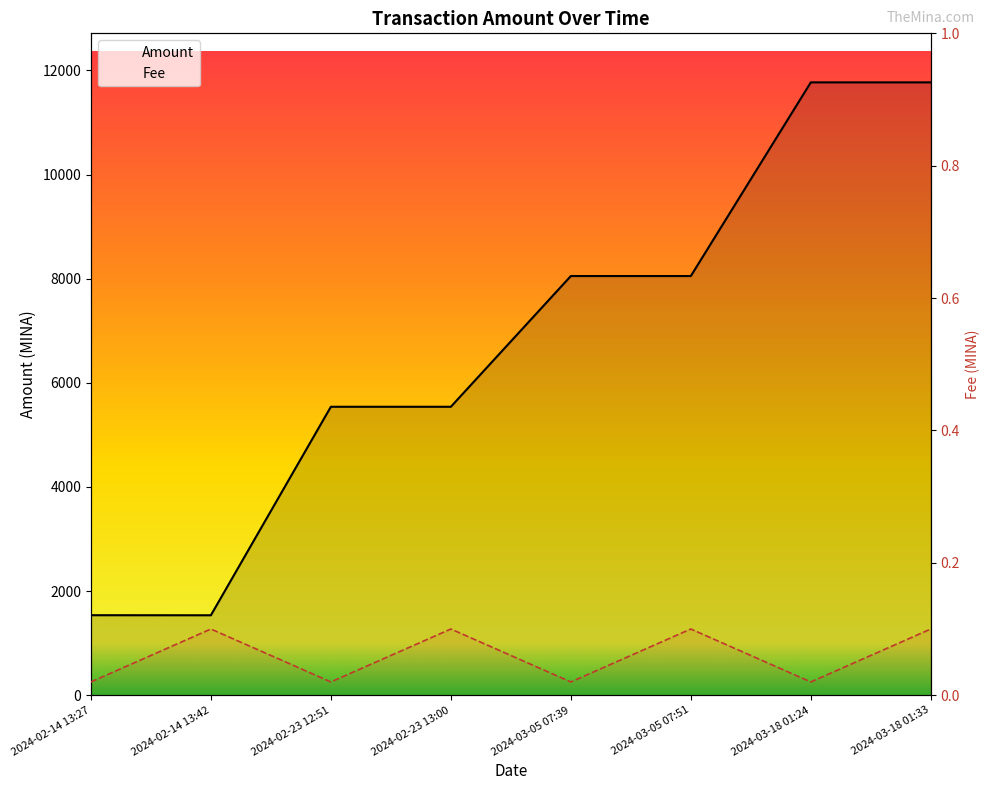

Does the chart have visible grid lines?

No